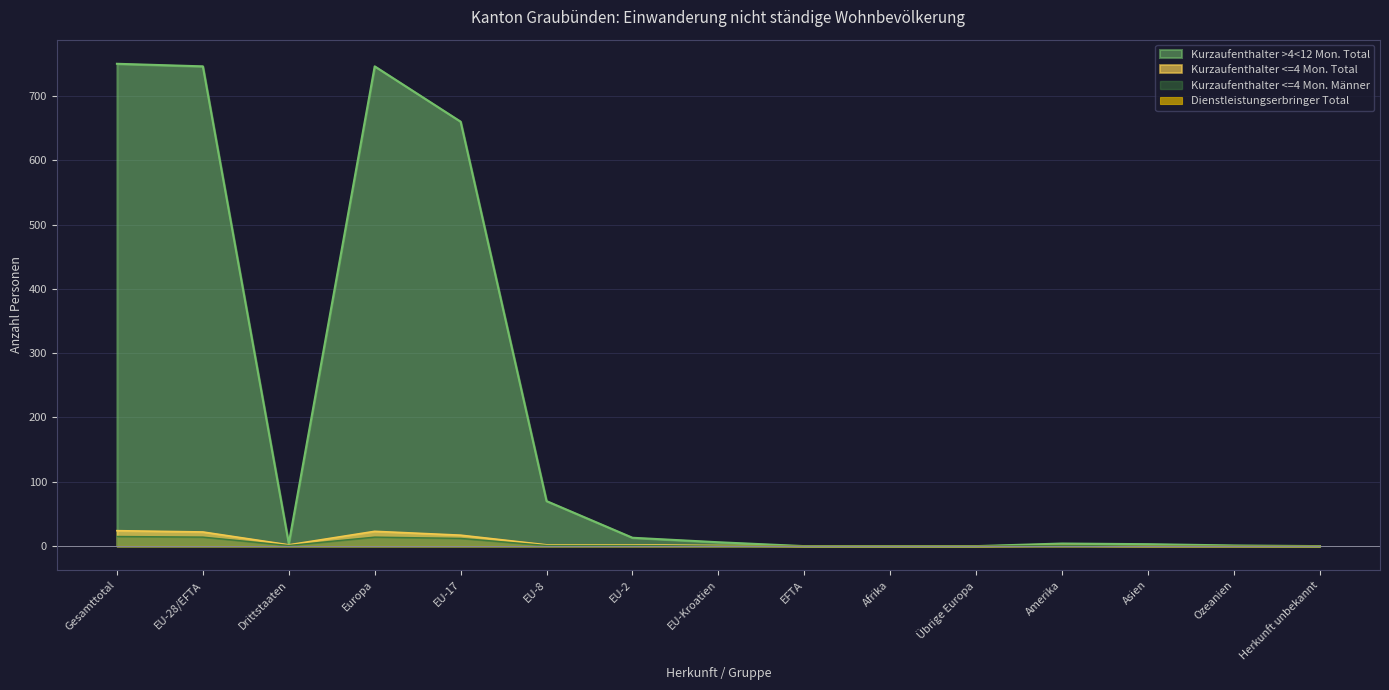

What is the maximum value shown in the chart?

750